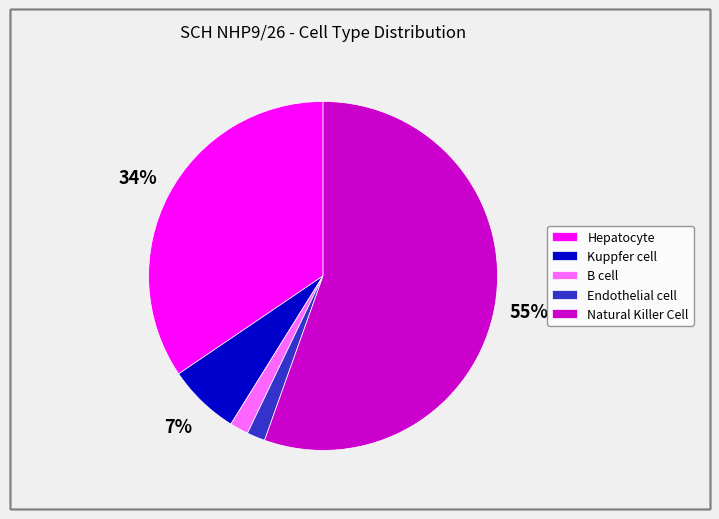

Combined, do Hepatocyte and Natural Killer Cell account for over 50%?

Yes